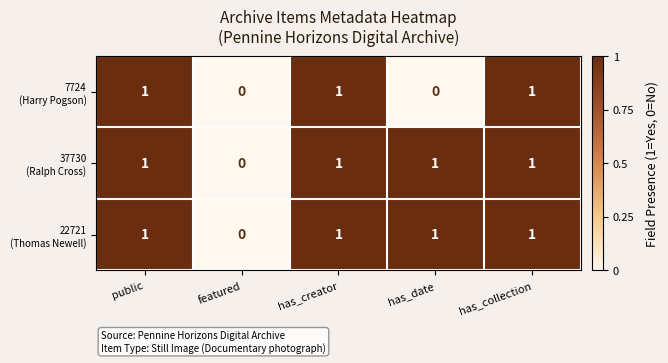

What is the total value across all series at public?

3